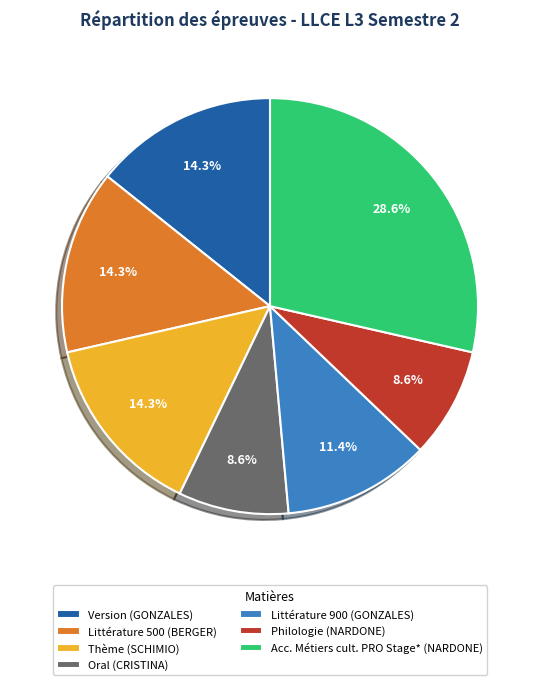

What portion of the pie excludes Littérature 900 (GONZALES)?

88.6%